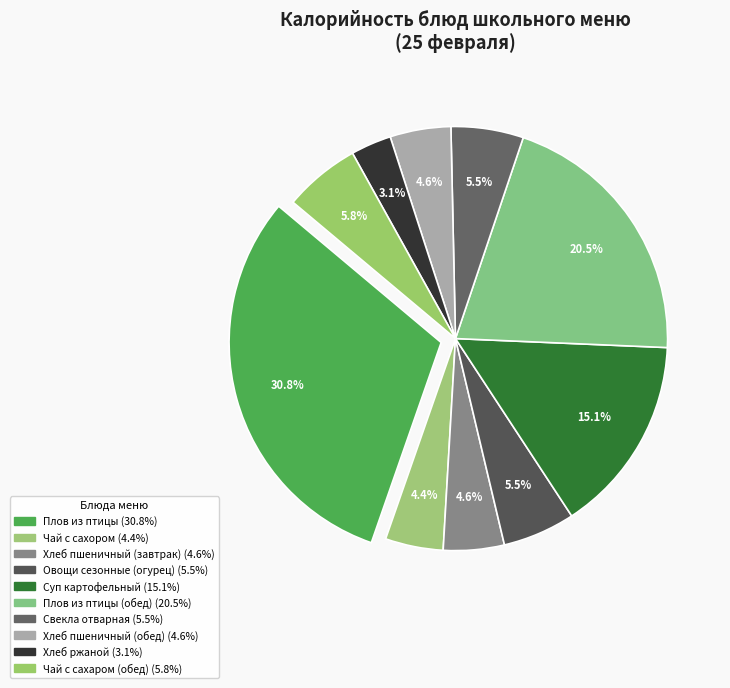

How many segments does this pie chart have?

10